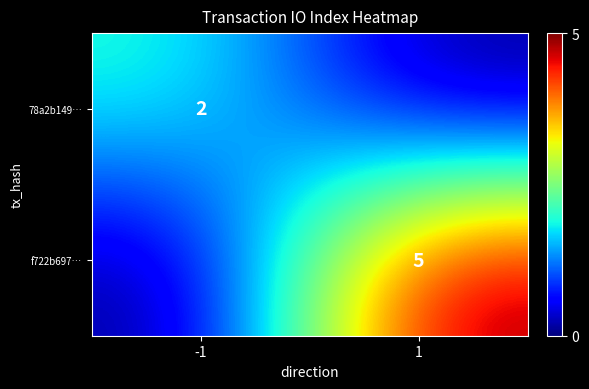

Is it true that 78a2b149… equals 1 at -1?

False